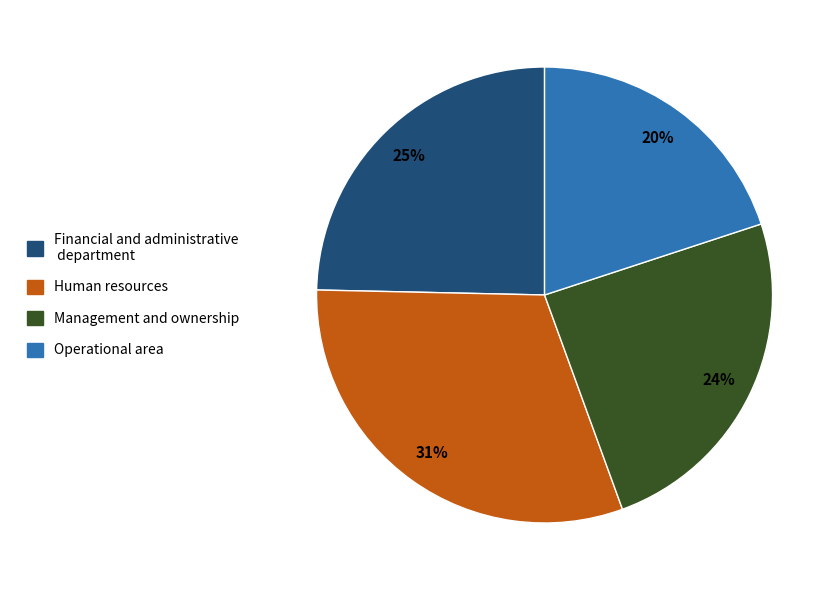

Count the number of slices in the pie.

4